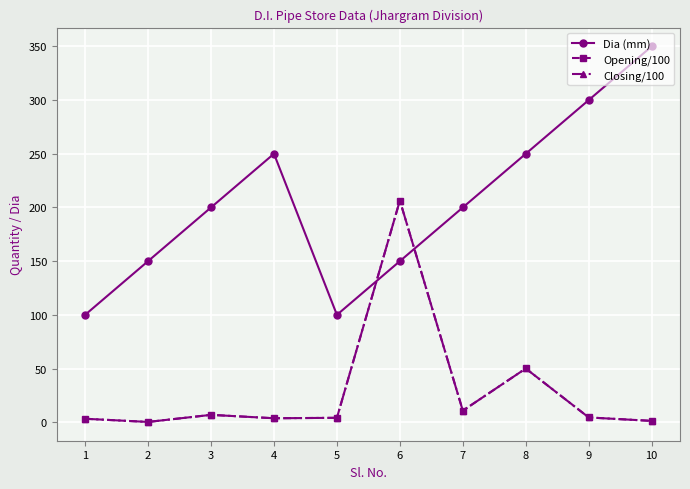

What is the approximate value of Opening/100 at 7?

10.8